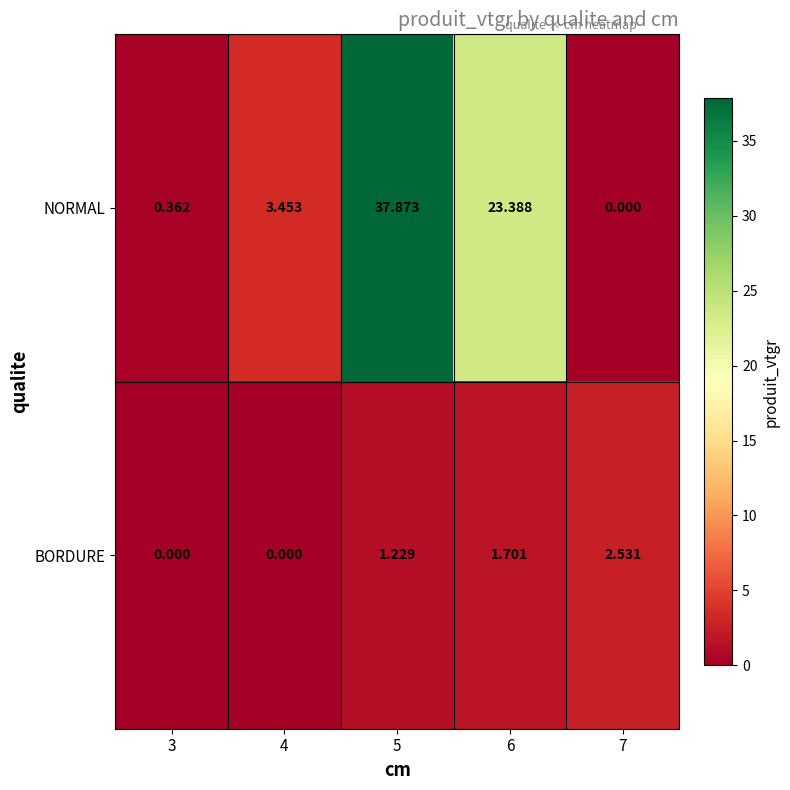

How many values in the BORDURE series exceed 1?

3